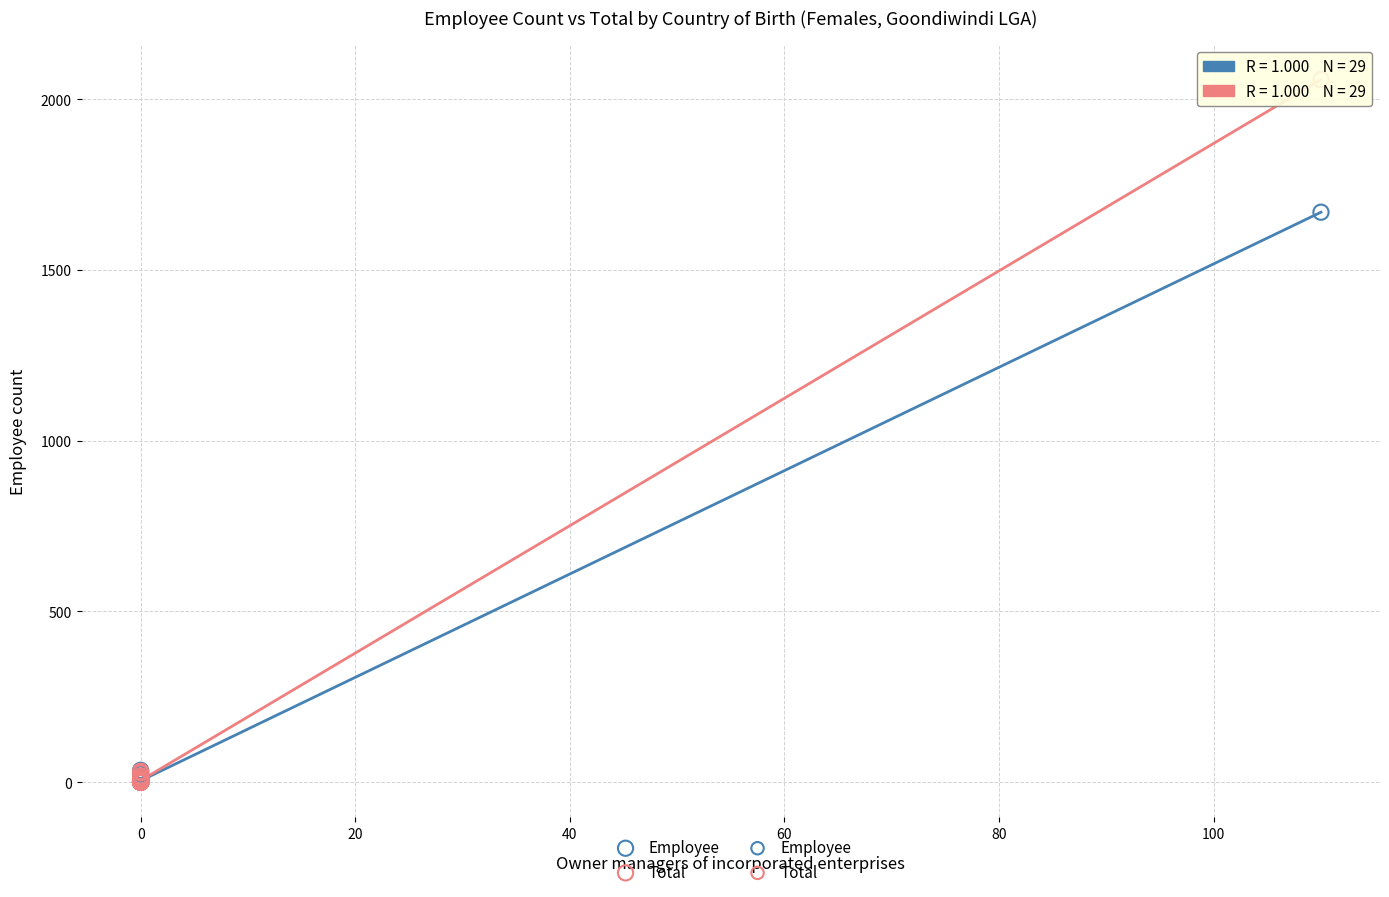

Which series has the largest Y range (max minus min)?

Total